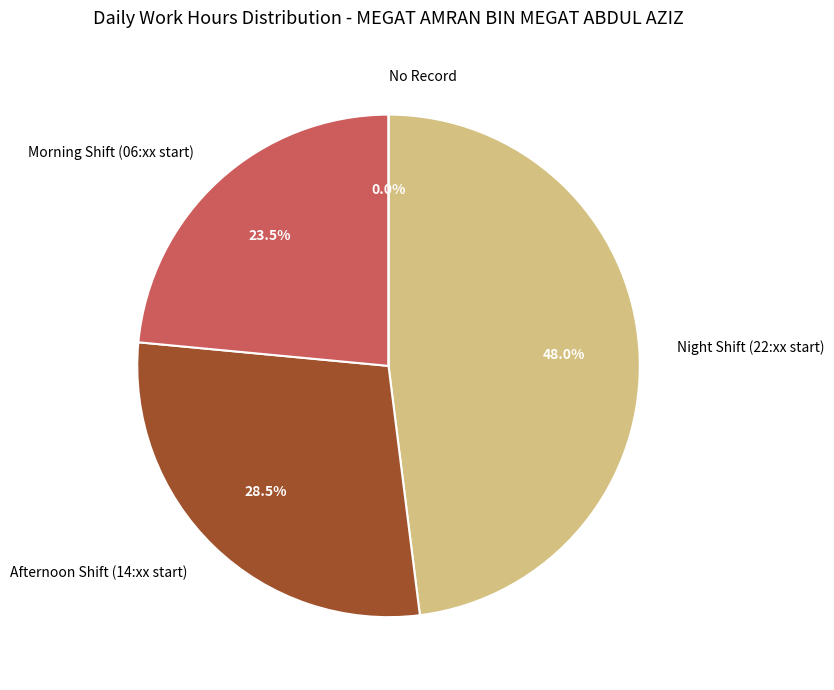

Does 0 account for over 50% of the chart?

No